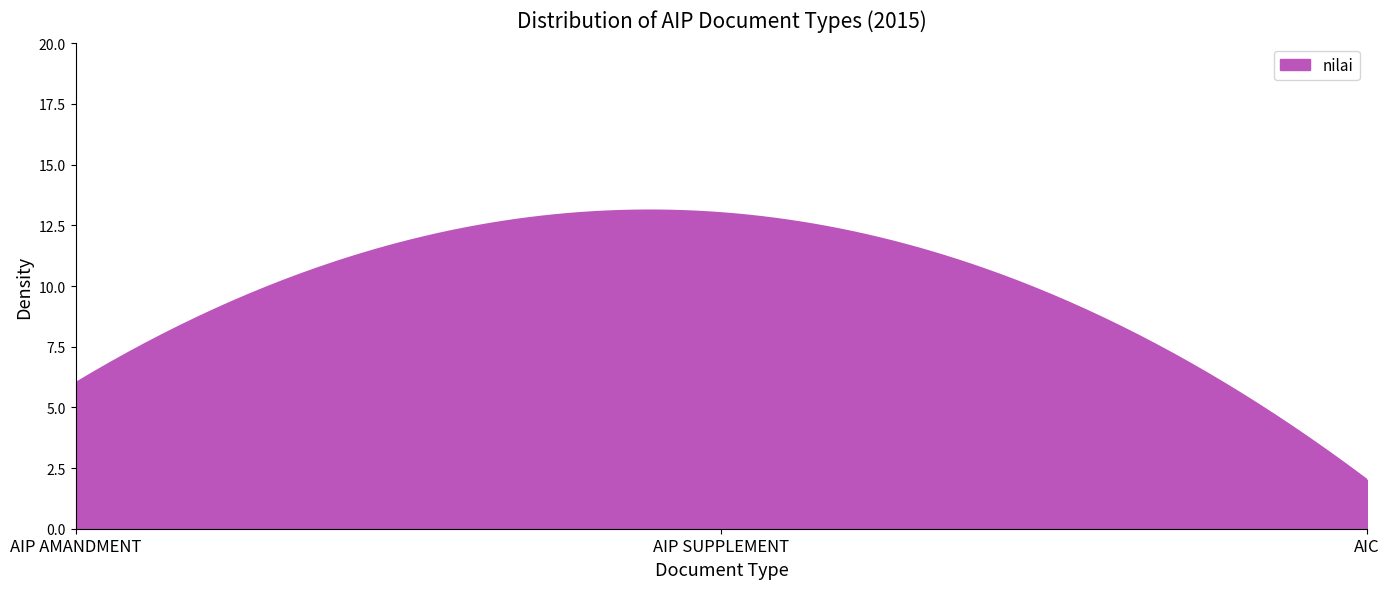

What is the difference between the maximum and minimum values?

11.1